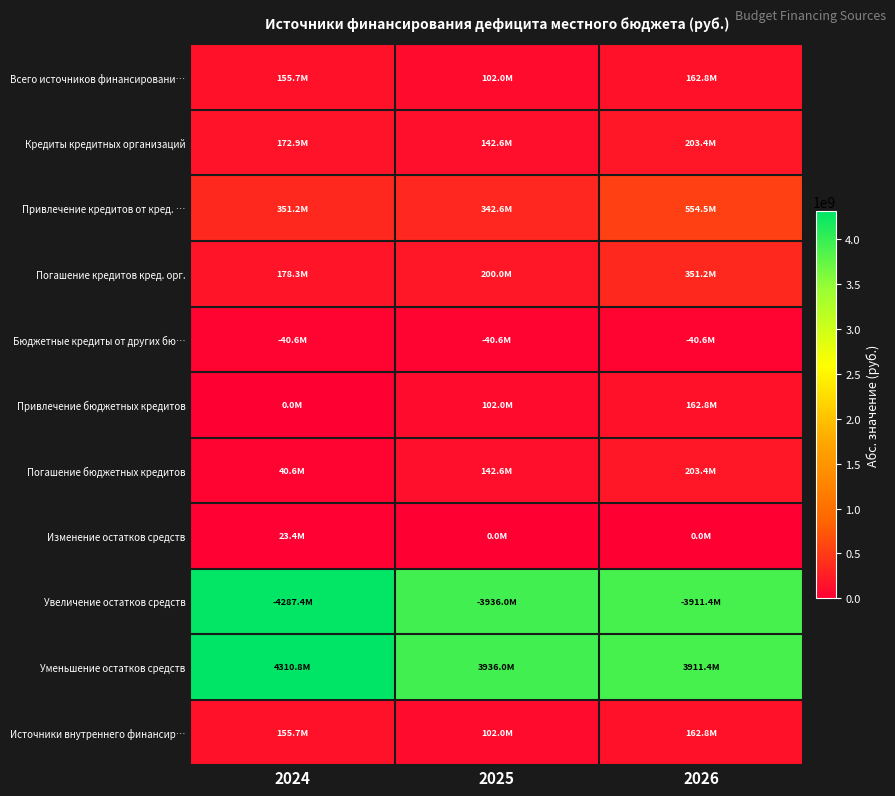

At which category does the chart reach its minimum across all series?

2024